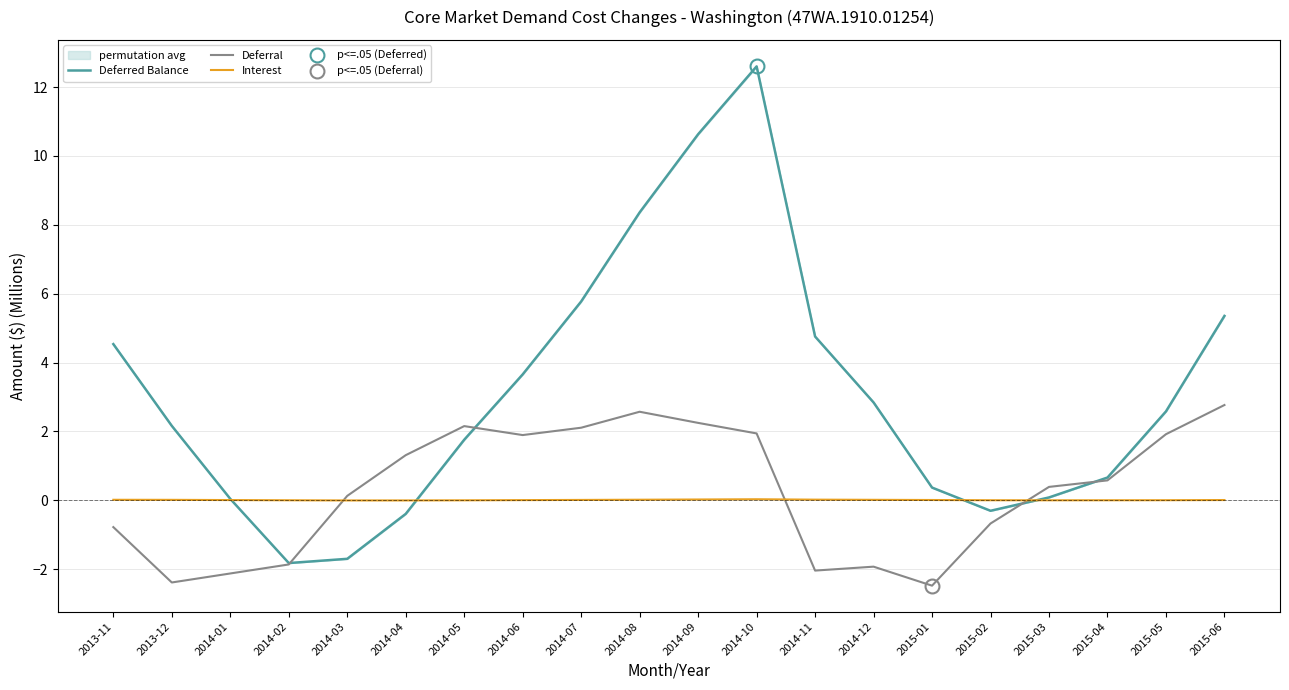

Which label corresponds to the largest value in the chart?

2014-10